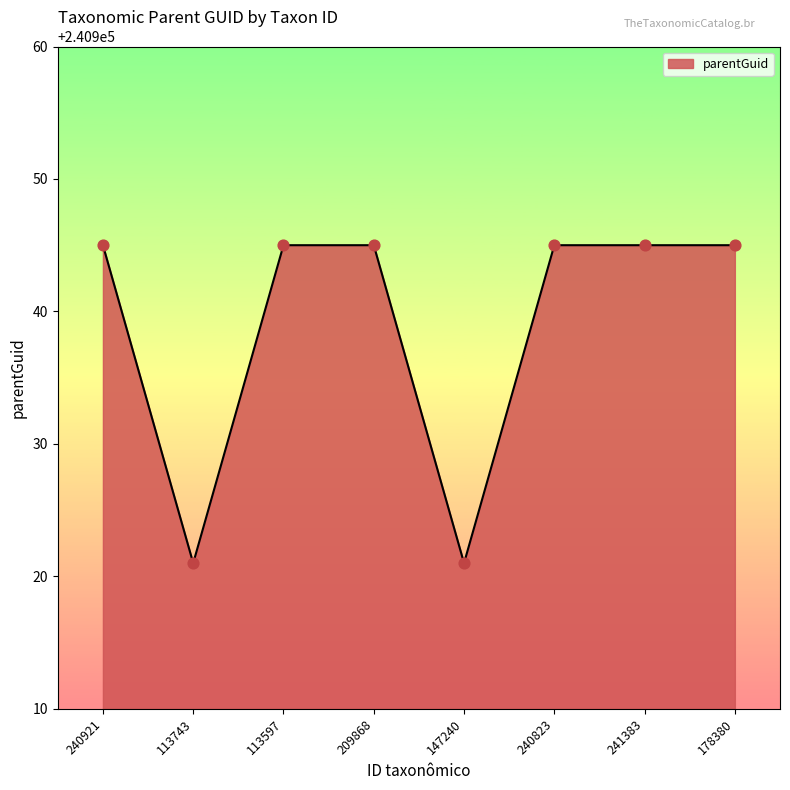

What is the ratio of the value at 240823 to the value at 113597?

1.0